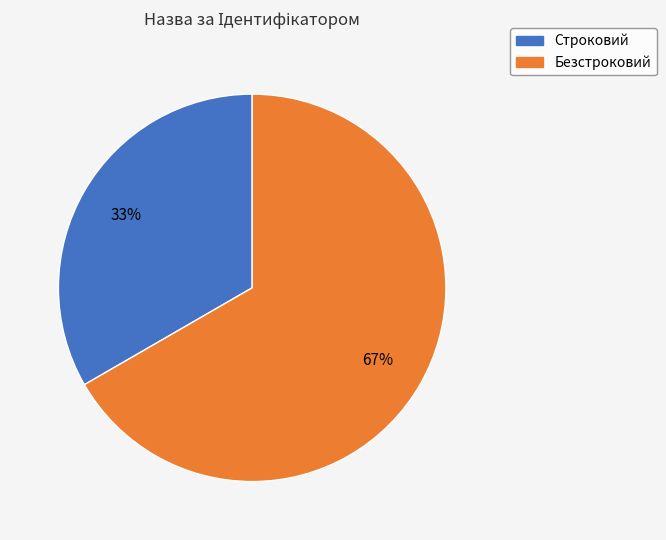

How many segments does this pie chart have?

2